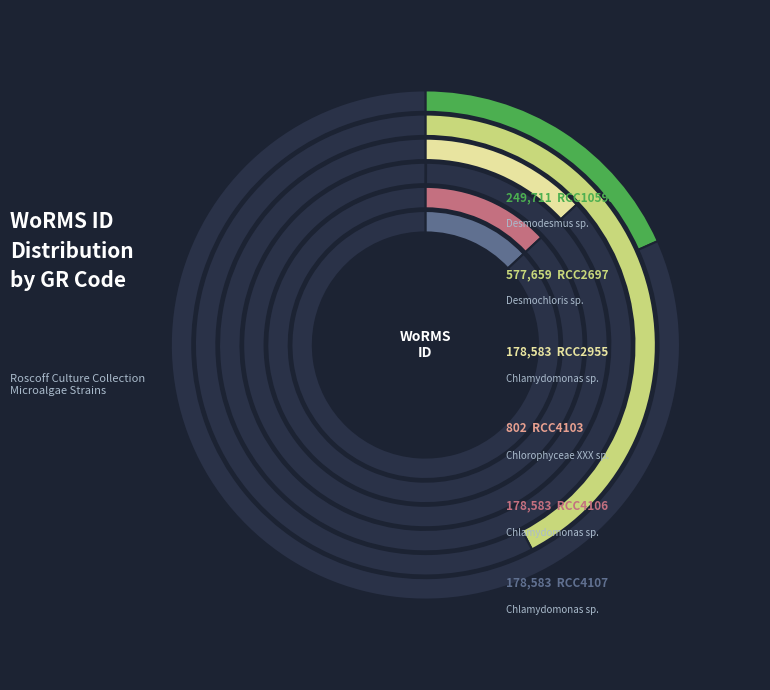

To the nearest percent, what percentage of the pie is RCC2955?

13%